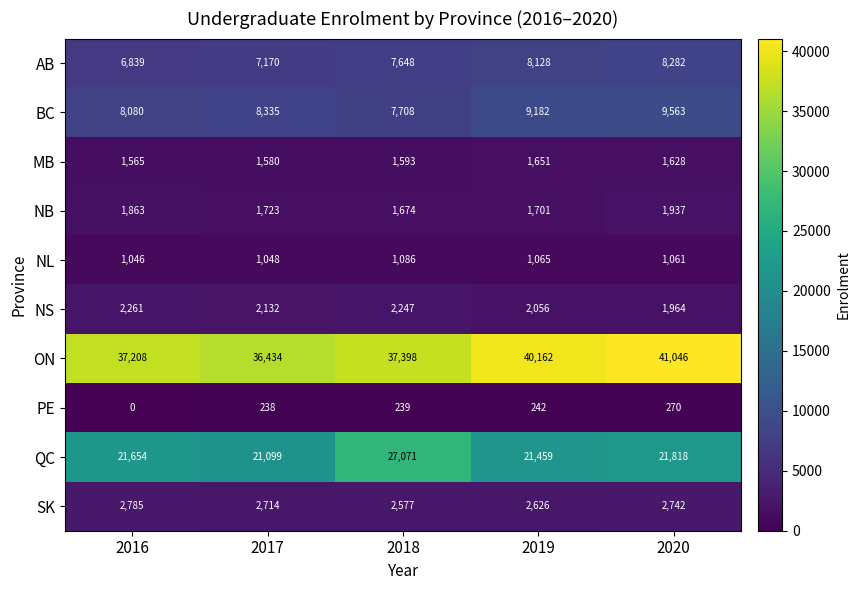

The ON series shows 11664 at 2016. True or false?

False